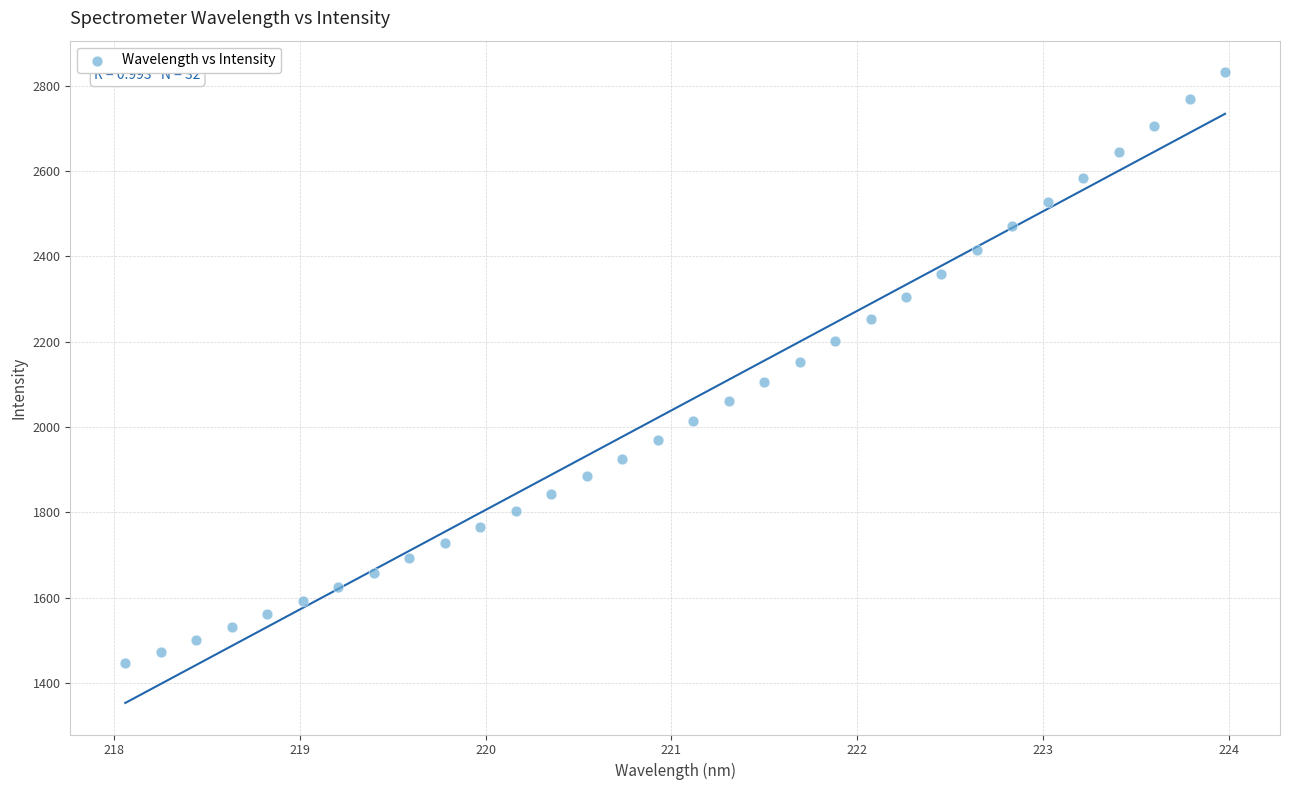

What is the range of X values (max minus min)?

5.9